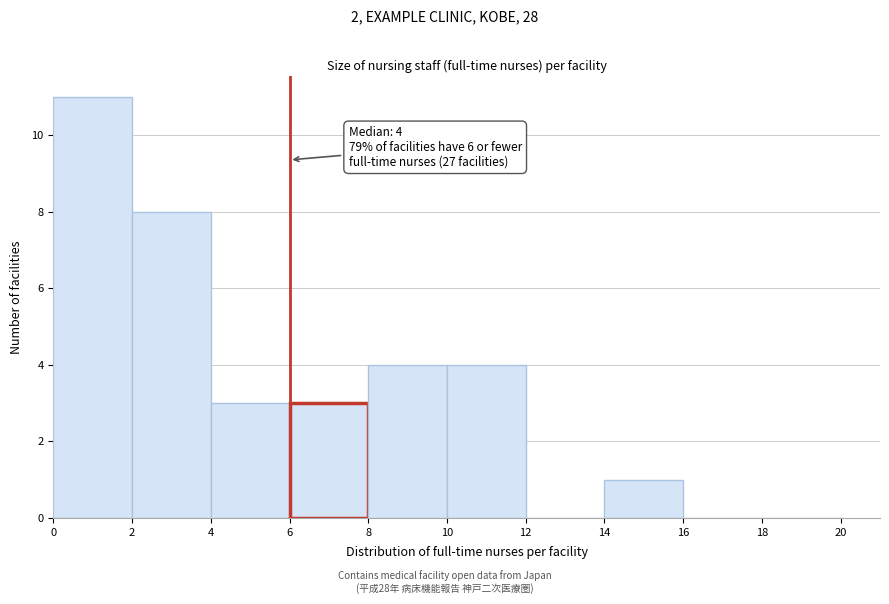

Over which range of the x-axis is the bar tallest?

0 to 2